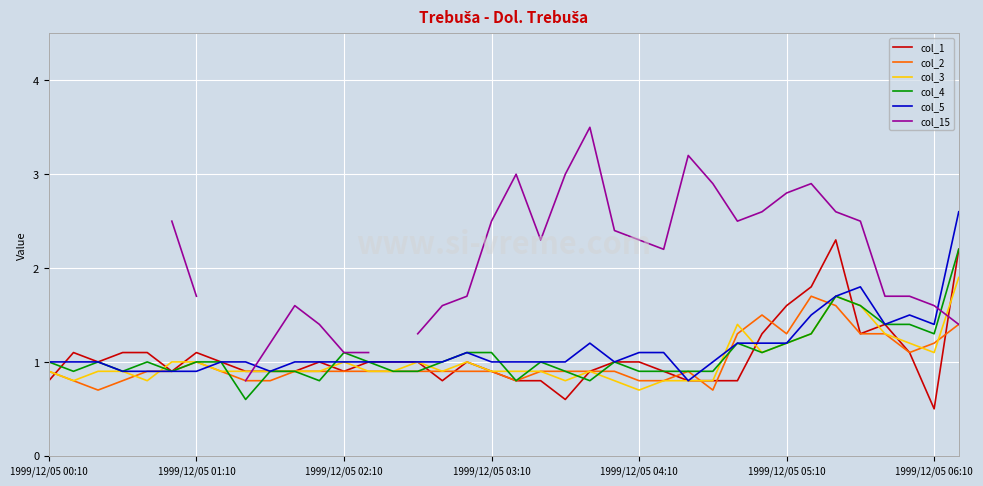

How many data points does each series have?

38